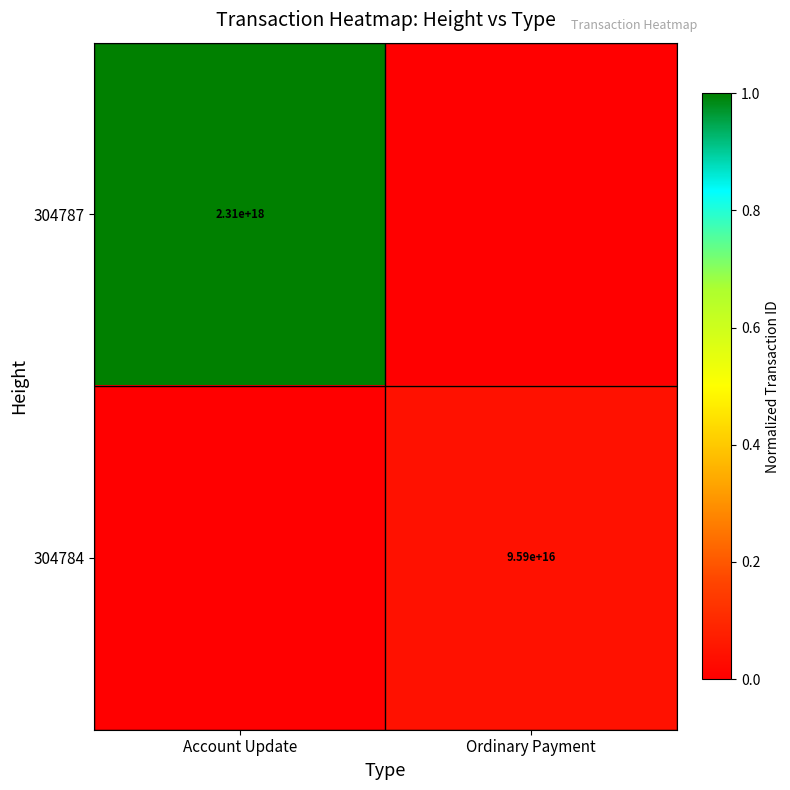

The value of 304787 at Account Update is 2310000000000000000. True or false?

True